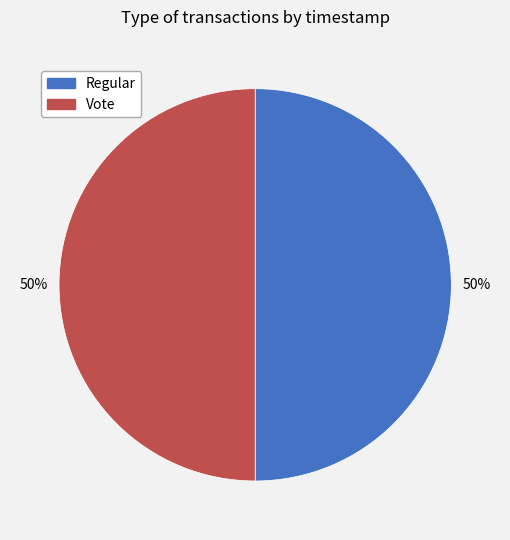

Count the number of slices in the pie.

2